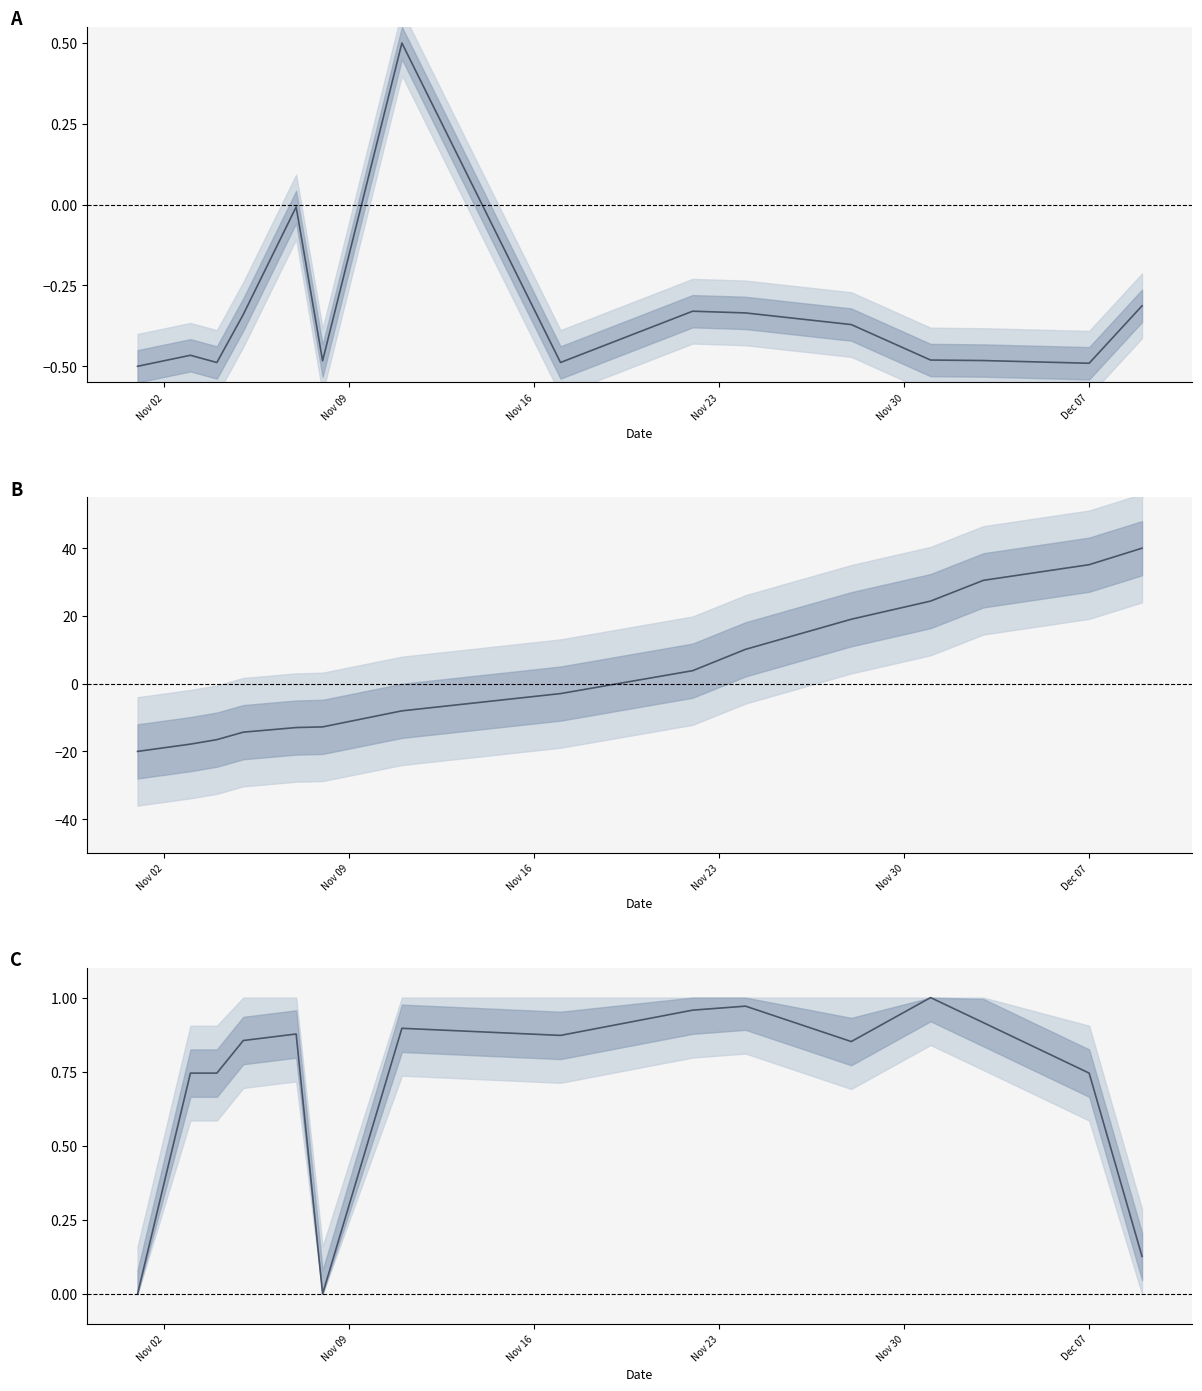

Is this an area chart (filled region under the line)?

No